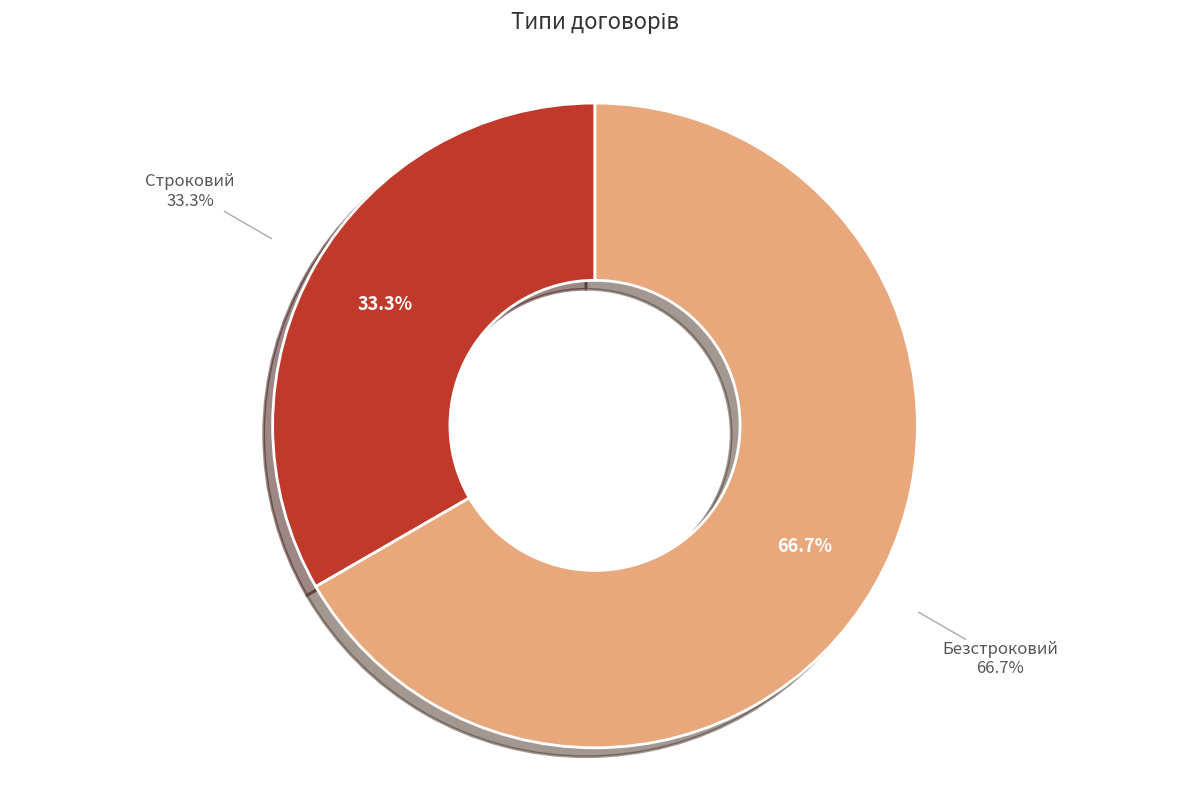

To the nearest percent, what is the difference between the largest and smallest slice percentages?

33%